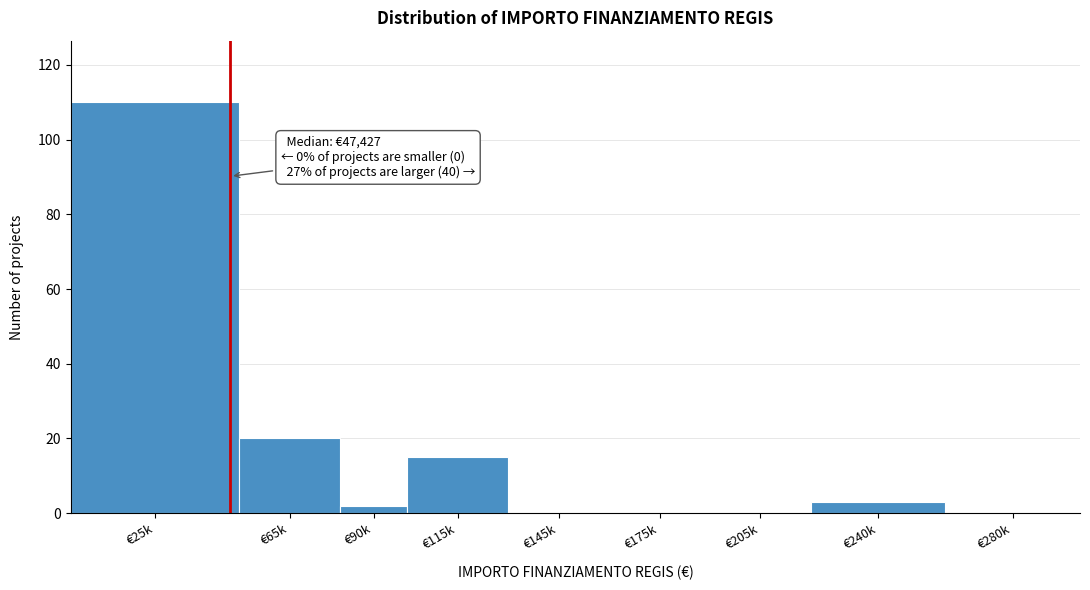

Reading right to left, transcribe all the data shown in this chart.

€280k=0	€240k=3	€205k=0	€175k=0	€145k=0	€115k=15	€90k=2	€65k=20	€25k=110